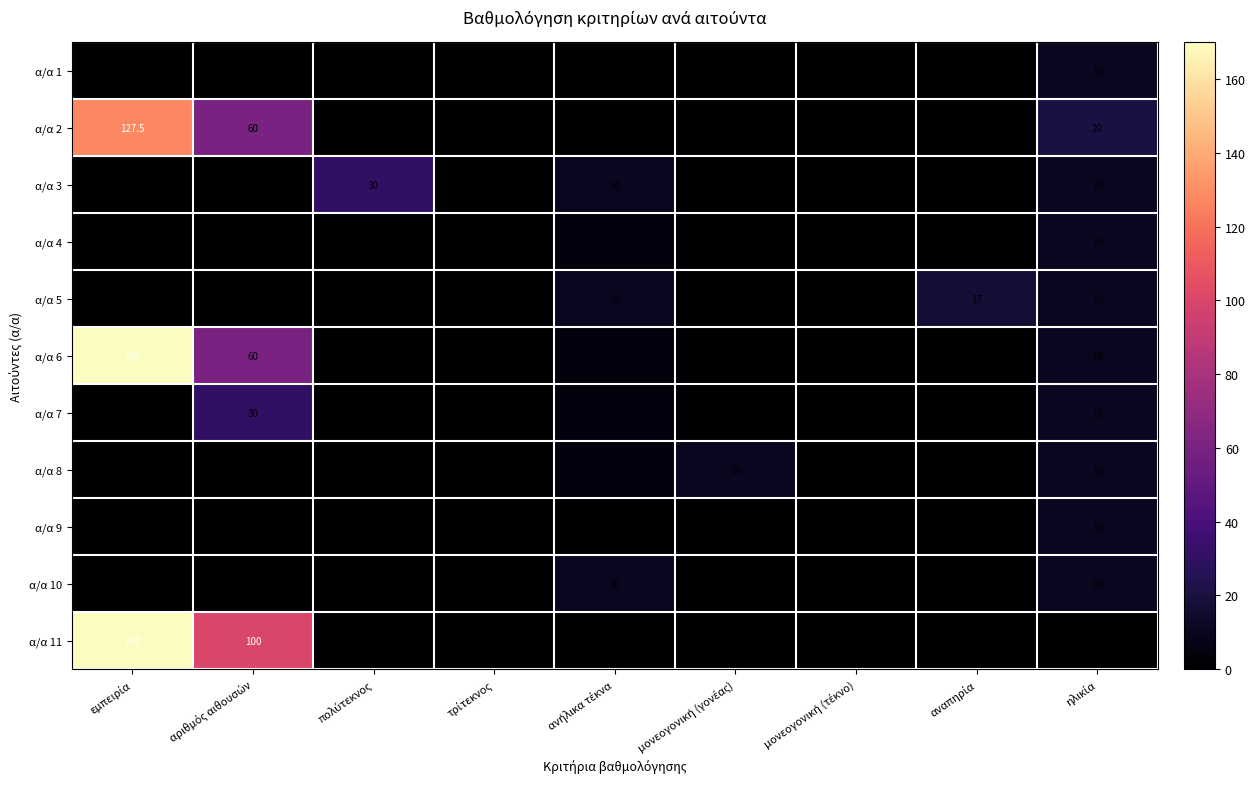

How many values in α/α 2 are above zero?

3